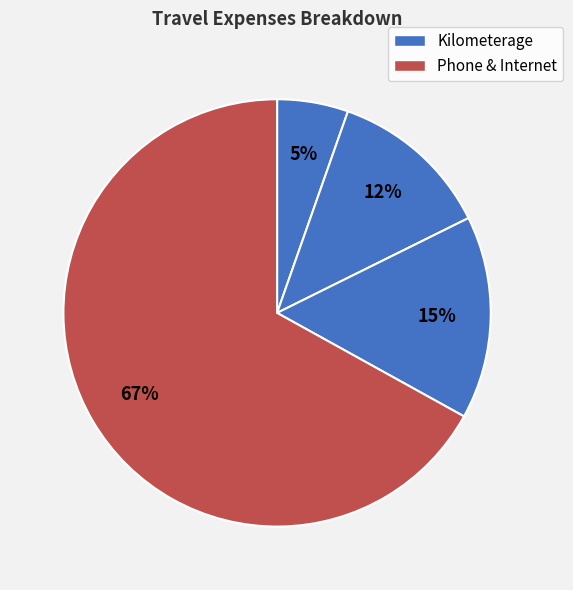

Count the number of slices in the pie.

4